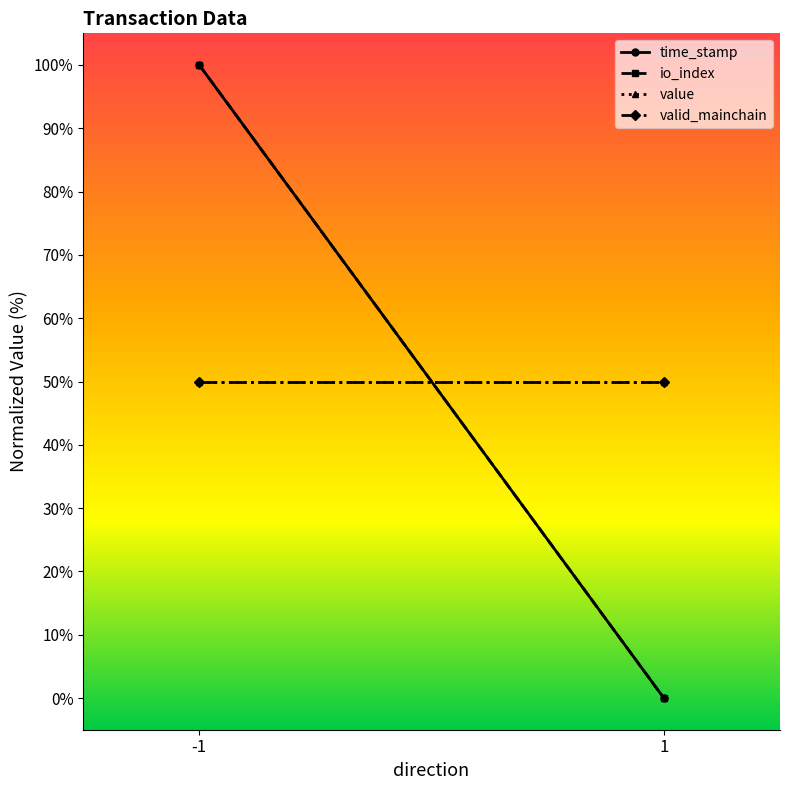

What is the spread (max minus min) of values at 1?

50